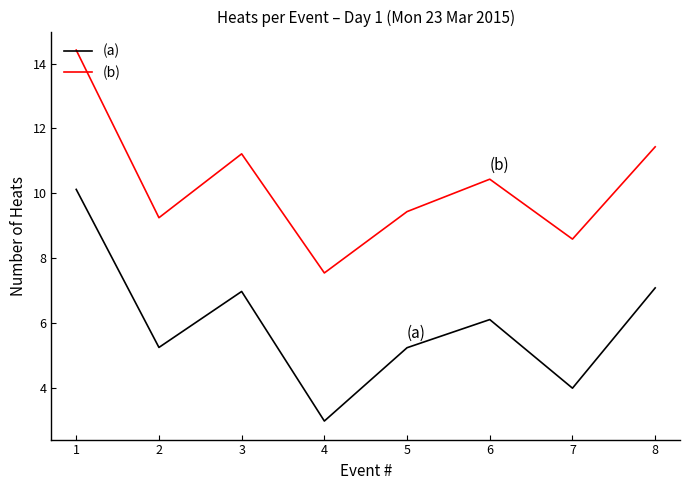

True or false: (b) and (a) intersect in this chart.

False